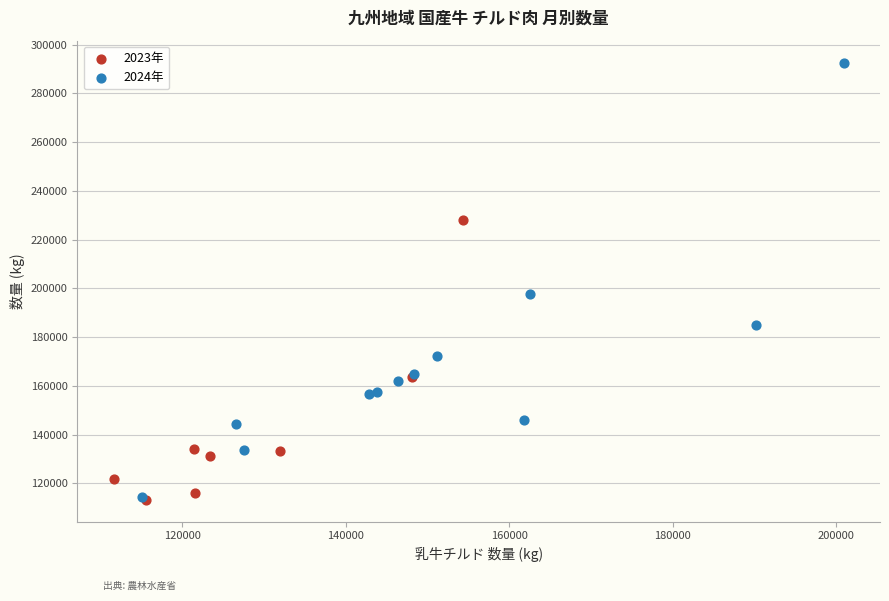

Which series has the largest Y range (max minus min)?

2024年